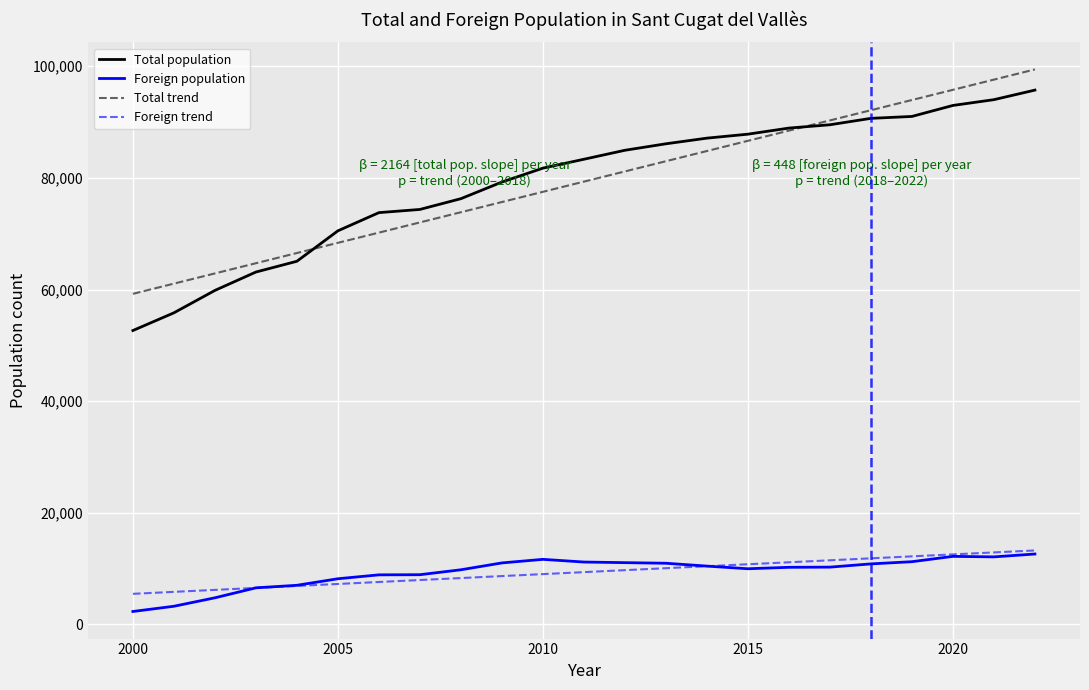

What is the maximum value shown in the chart?

99429.9